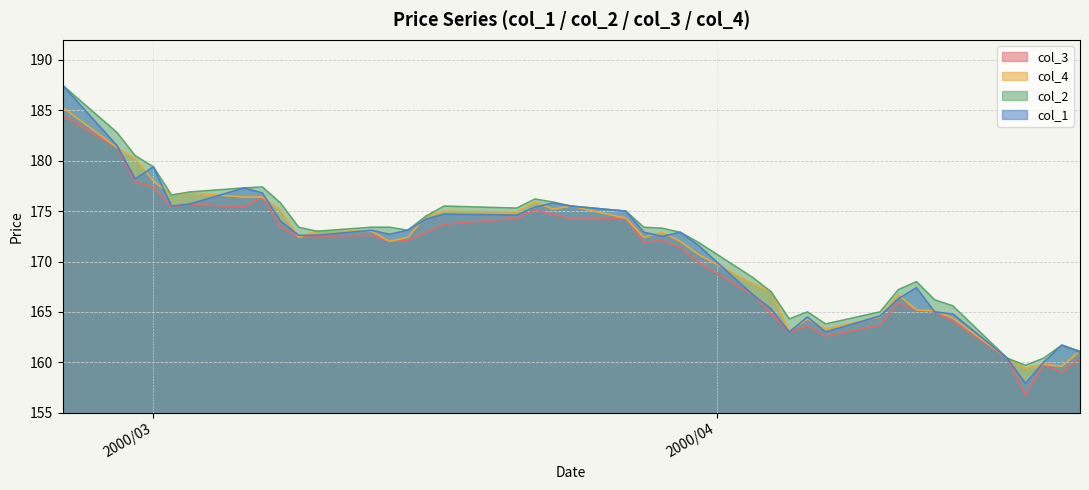

What position from the left is 2000/04/21?

40